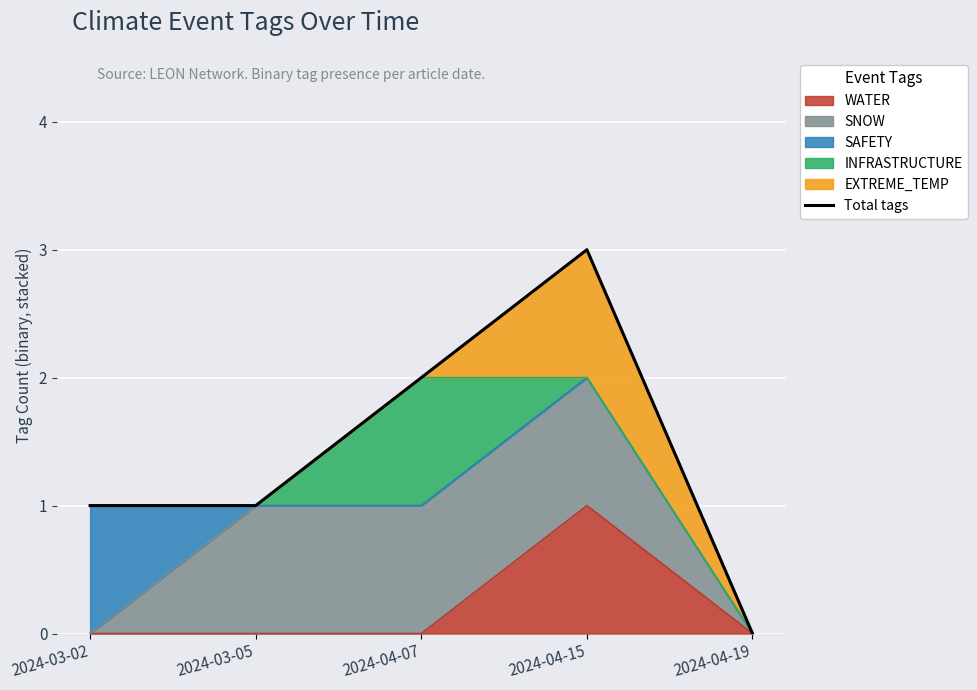

Where is the data nearest to the value 1?

2024-03-02